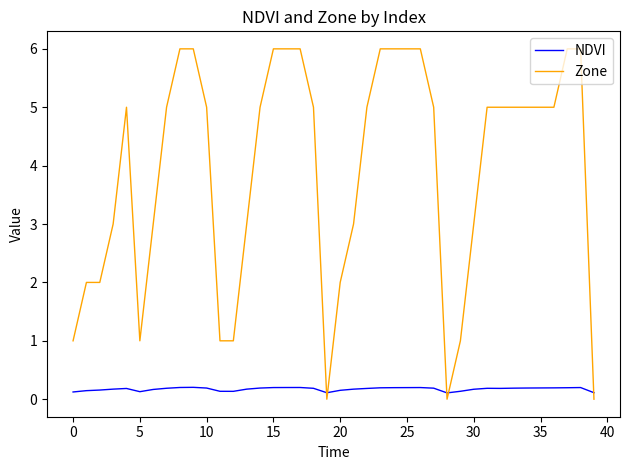

What is the greatest value displayed?

6.0